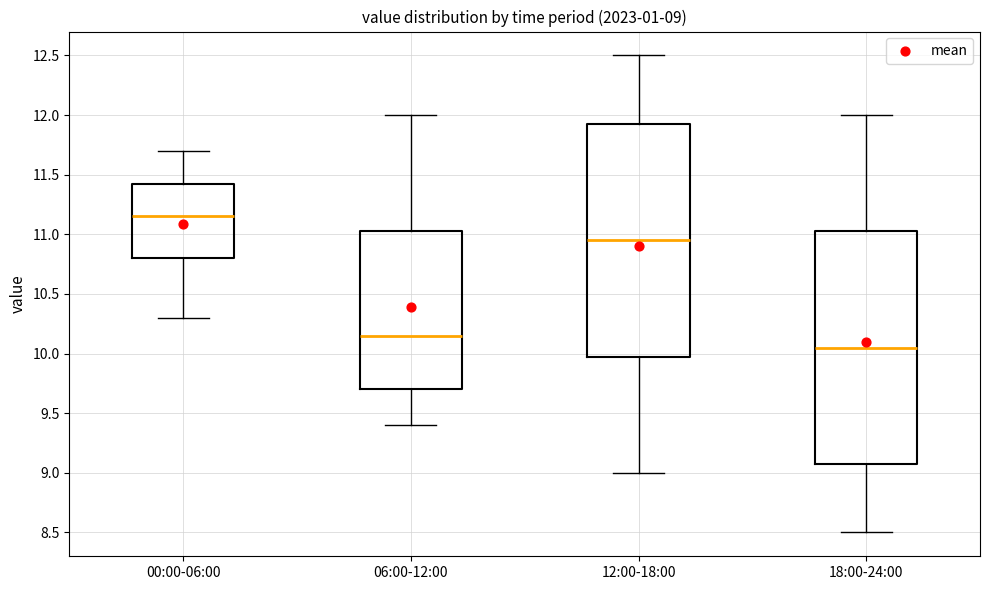

Which box has the highest median line?

00:00-06:00